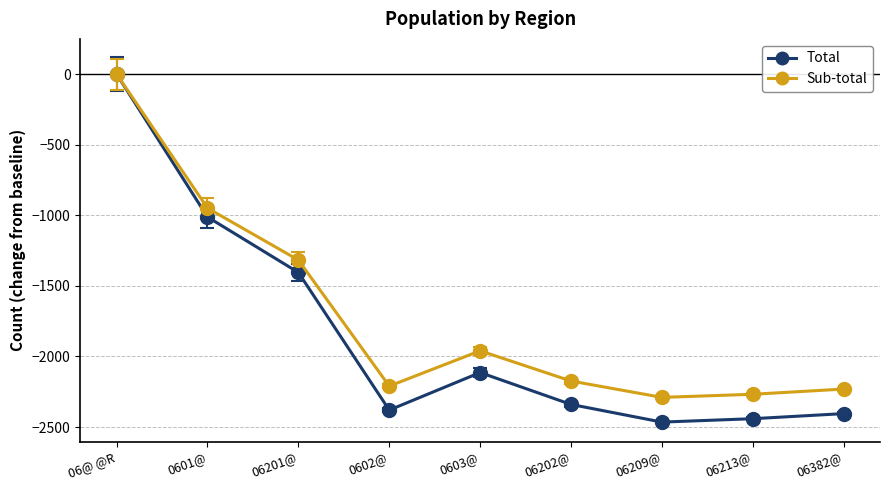

Where is Sub-total nearest to the value -1145?

06201@